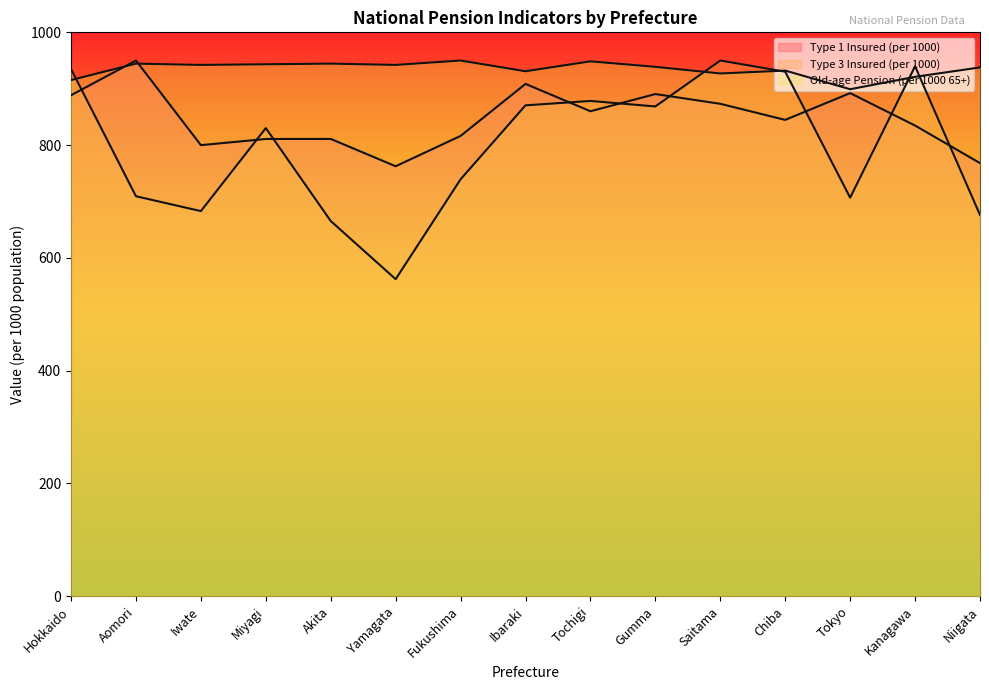

Where is Old-age Pension (per 1000 65+) nearest to the value 924?

Kanagawa